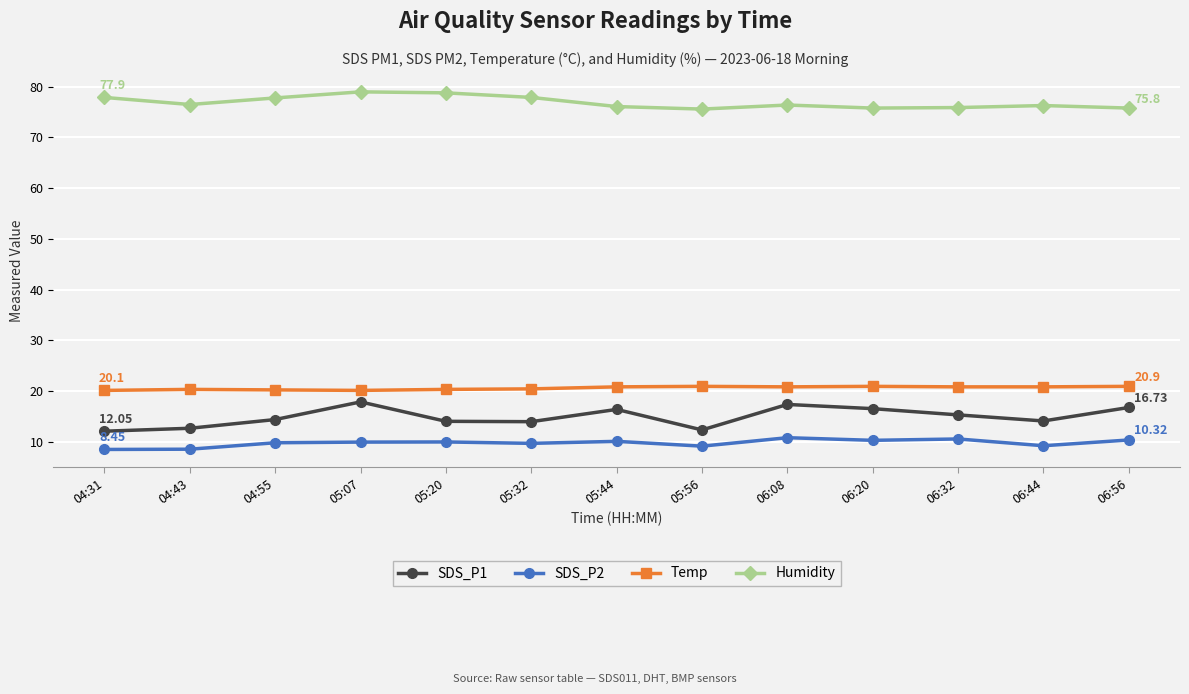

Which series changed the most between 06:08 and 06:44?

SDS_P1